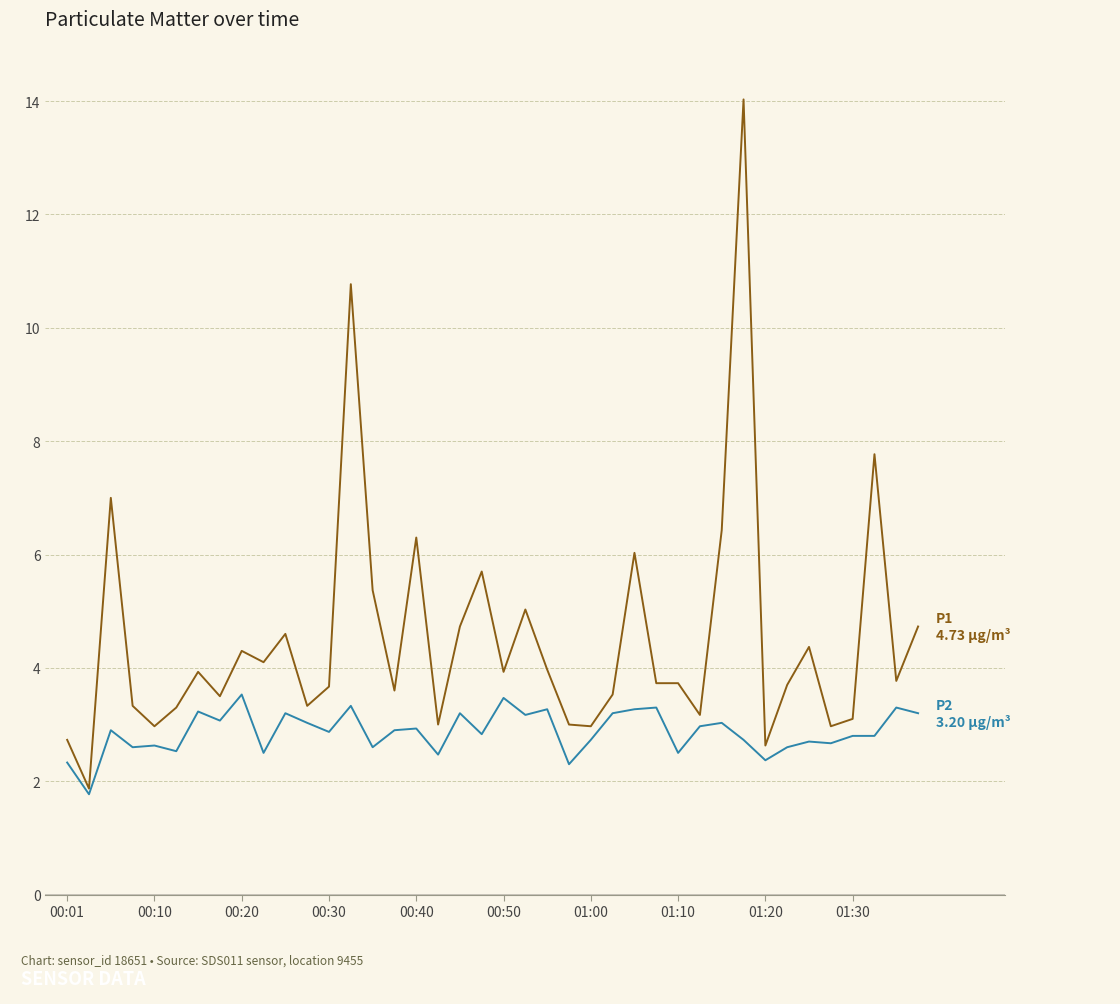

What is the greatest value displayed?

14.0